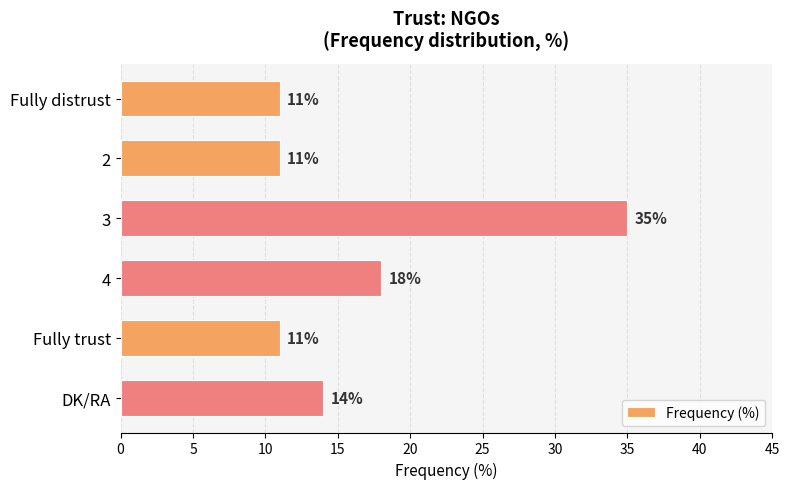

What is the minimum value shown in the chart?

11